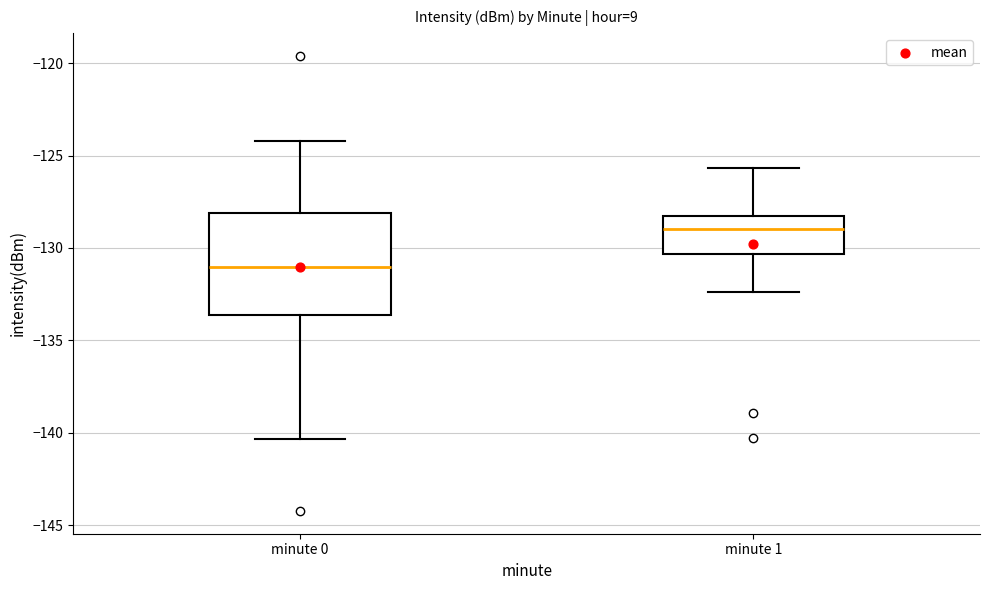

Reading left to right, transcribe this box plot: for each box, give where its median line is, the range the box spans, and where its two whiskers end, as read against the y-axis. The values are not printed on the chart, so give them approximately, as read against the axis.

minute 0: median -131.0, box -133.5 to -128.0, whiskers -140.5 to -124.0
minute 1: median -129.0, box -130.5 to -128.5, whiskers -132.5 to -125.5